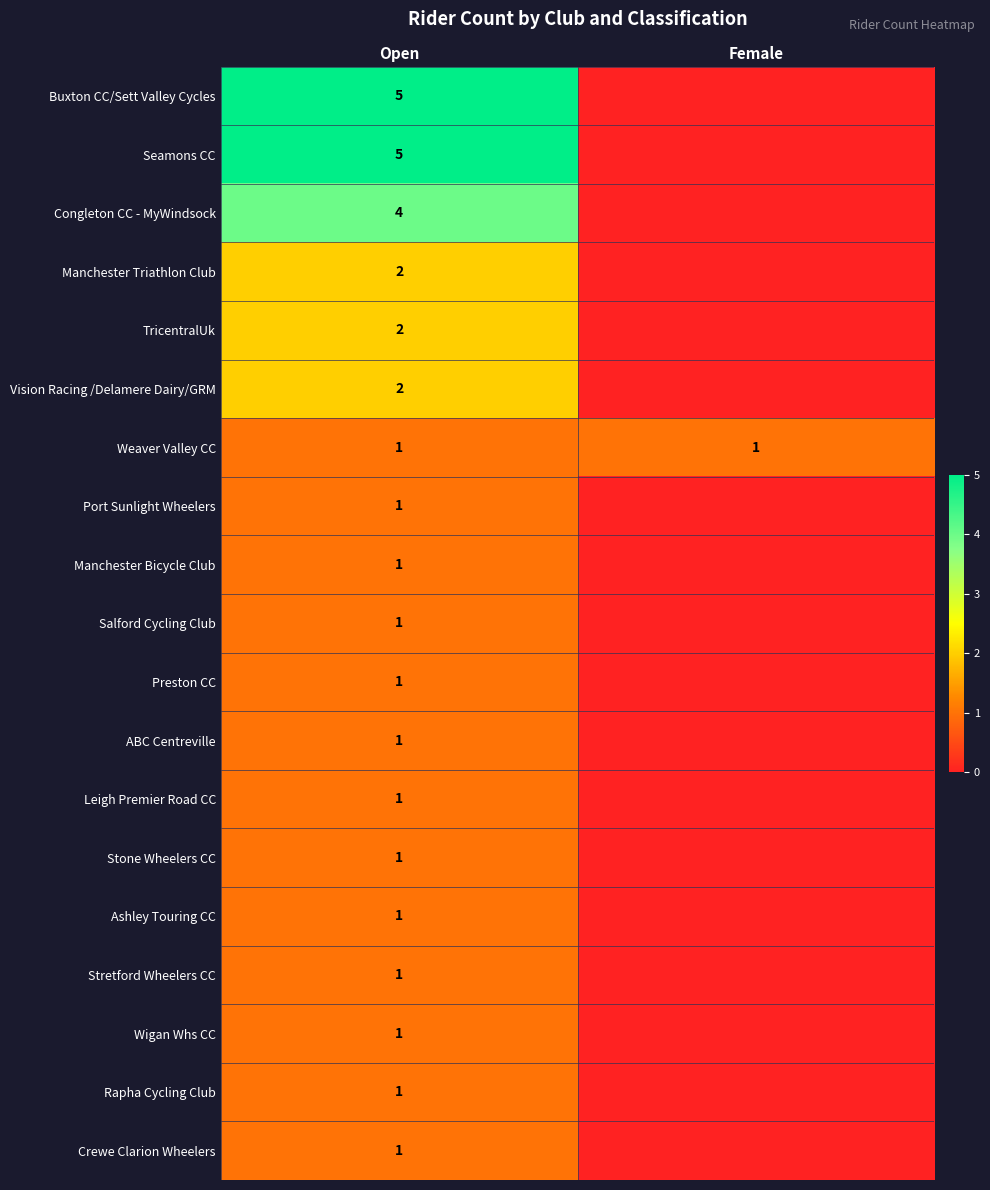

Is it true that Preston CC equals 1 at Open?

True